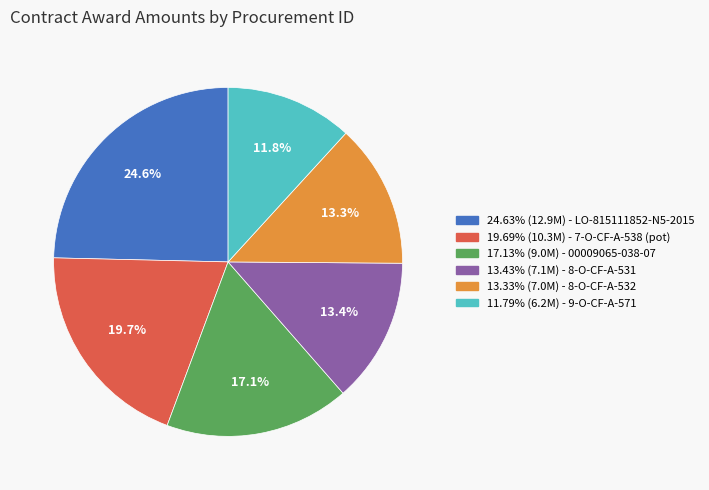

Does any single category account for the majority?

No